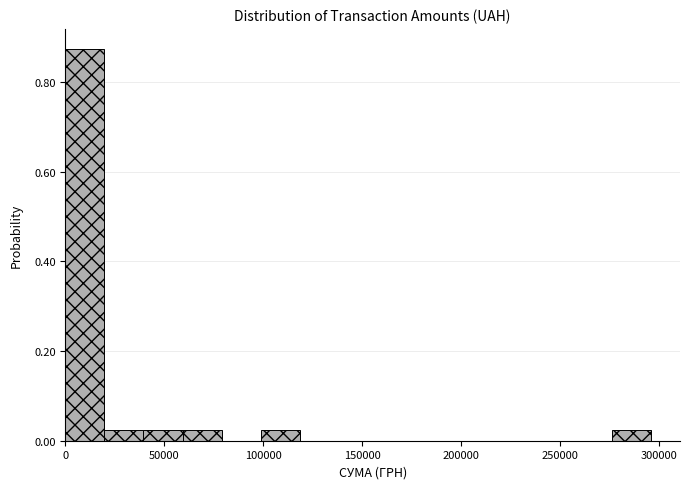

Read against the x-axis, roughly where is the centre of the tallest bar?

10000